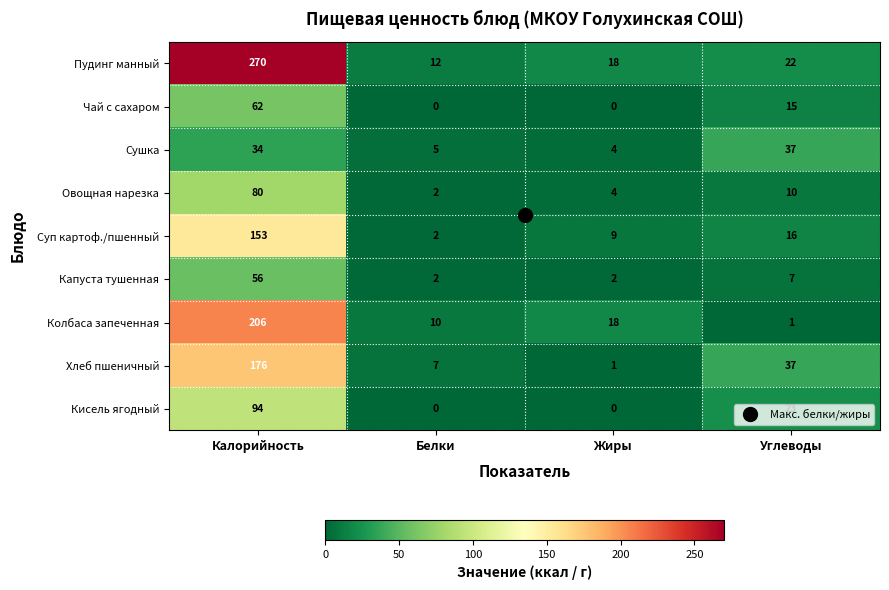

Rank the series by their maximum value, from highest to lowest.

Пудинг манный, Колбаса запеченная, Хлеб пшеничный, Суп картоф./пшенный, Кисель ягодный, Овощная нарезка, Чай с сахаром, Капуста тушенная, Сушка